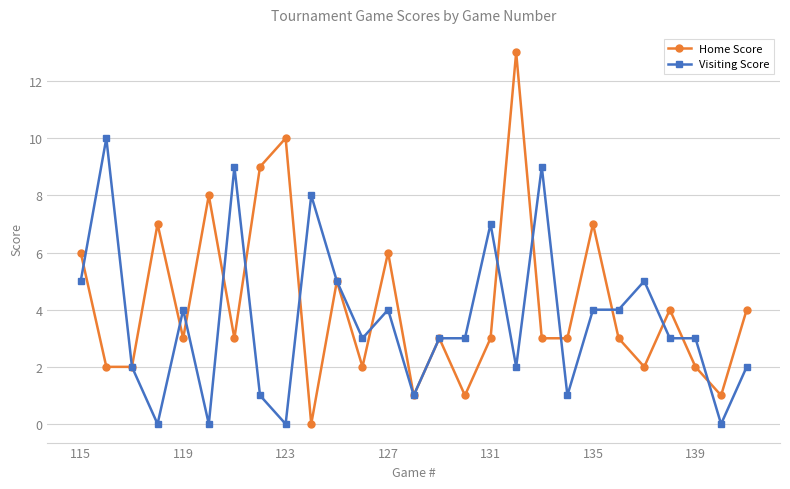

True or false: Visiting Score has more than 0 interior local peaks.

True